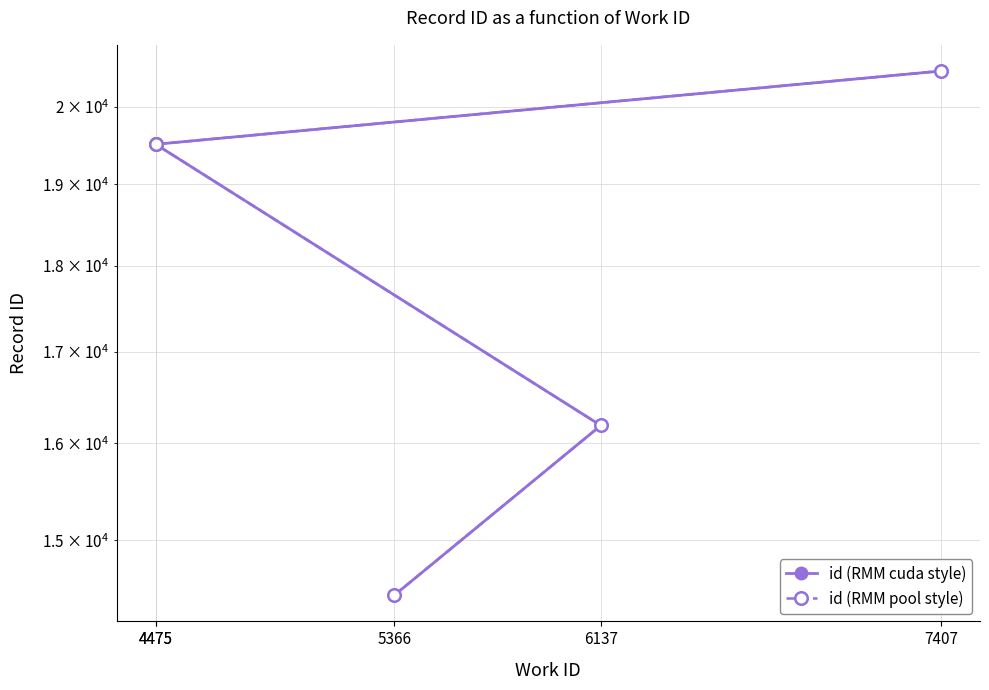

At which label does id (RMM cuda style) reach its peak?

7407